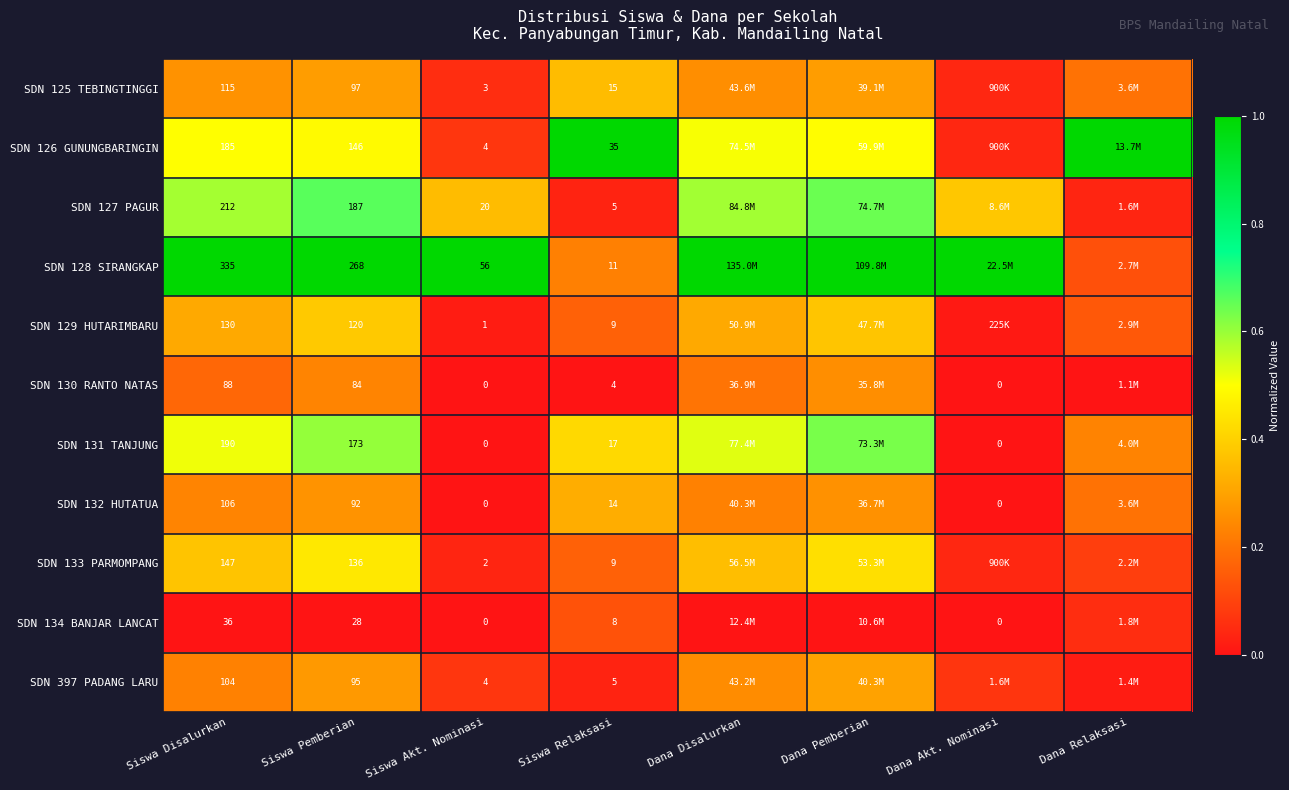

How many categories are shown in the chart?

8